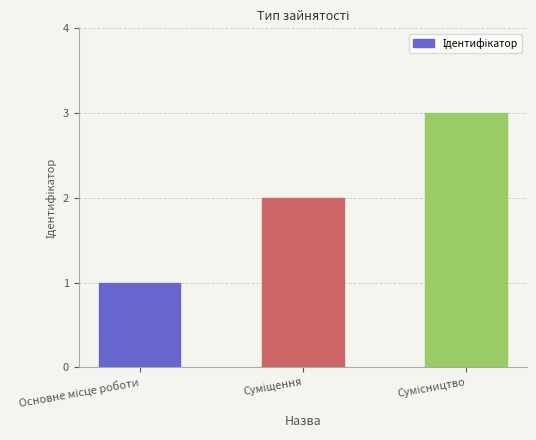

What is the maximum value shown in the chart?

3